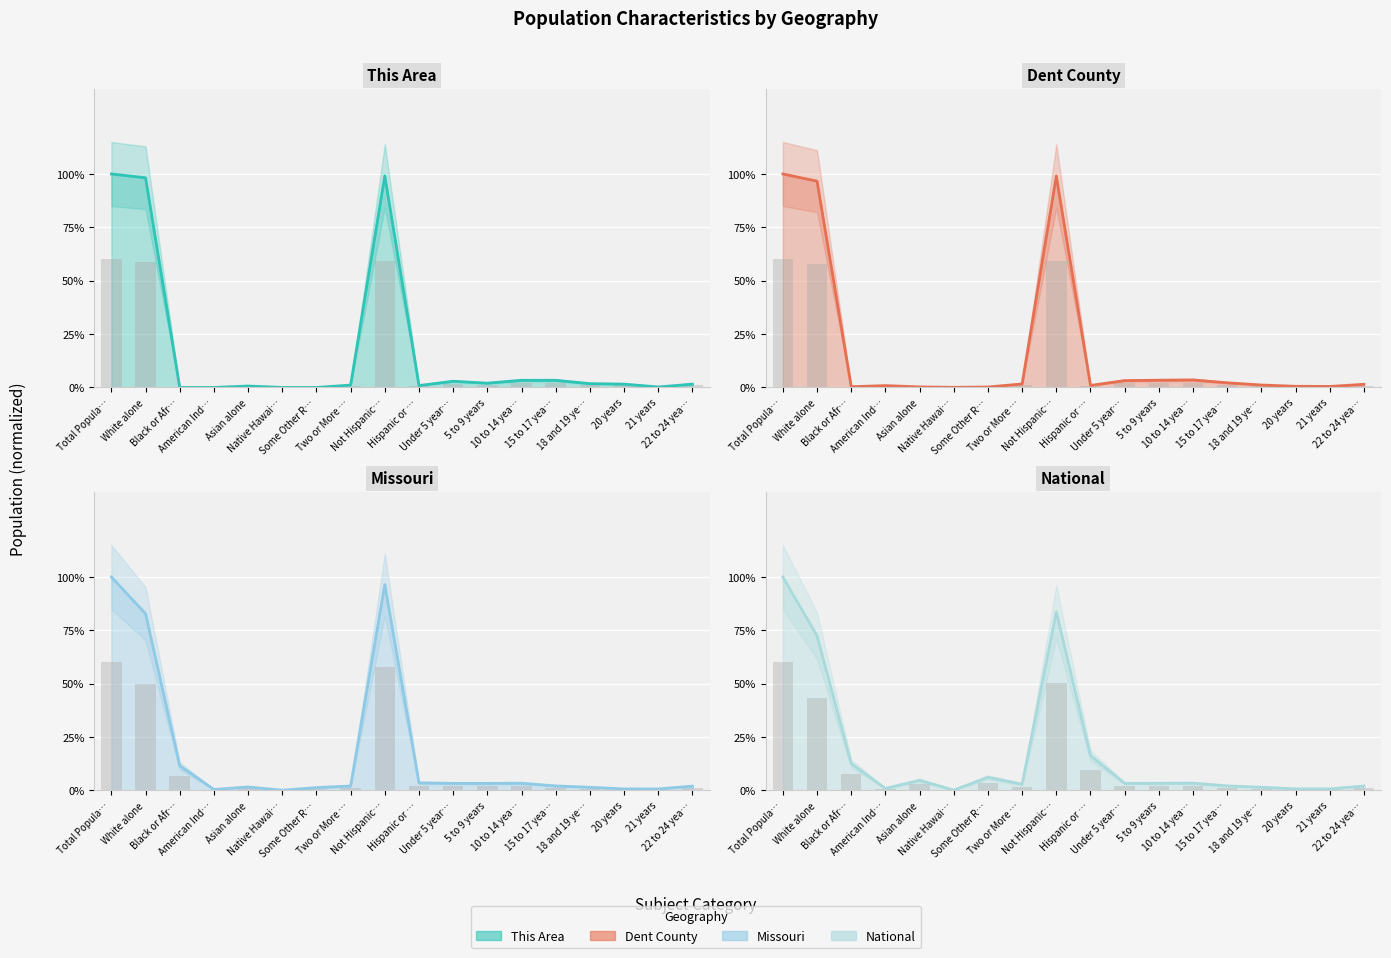

What are all the series names shown in the legend?

This Area, Dent County, Missouri, National